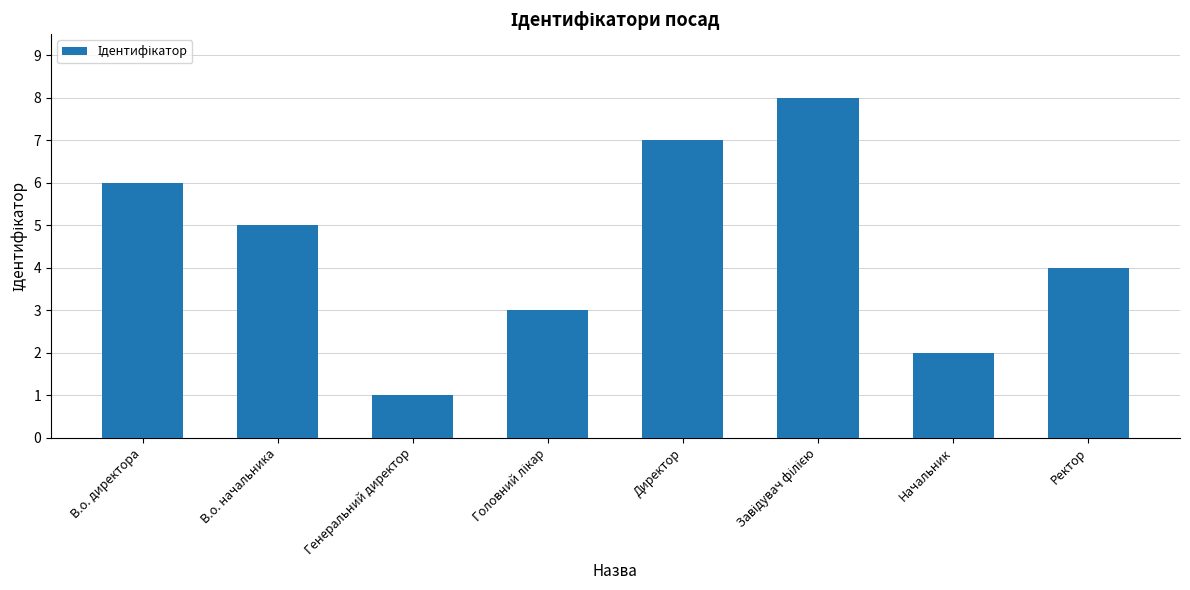

Which has a higher value, В.о. директора or Ректор?

В.о. директора